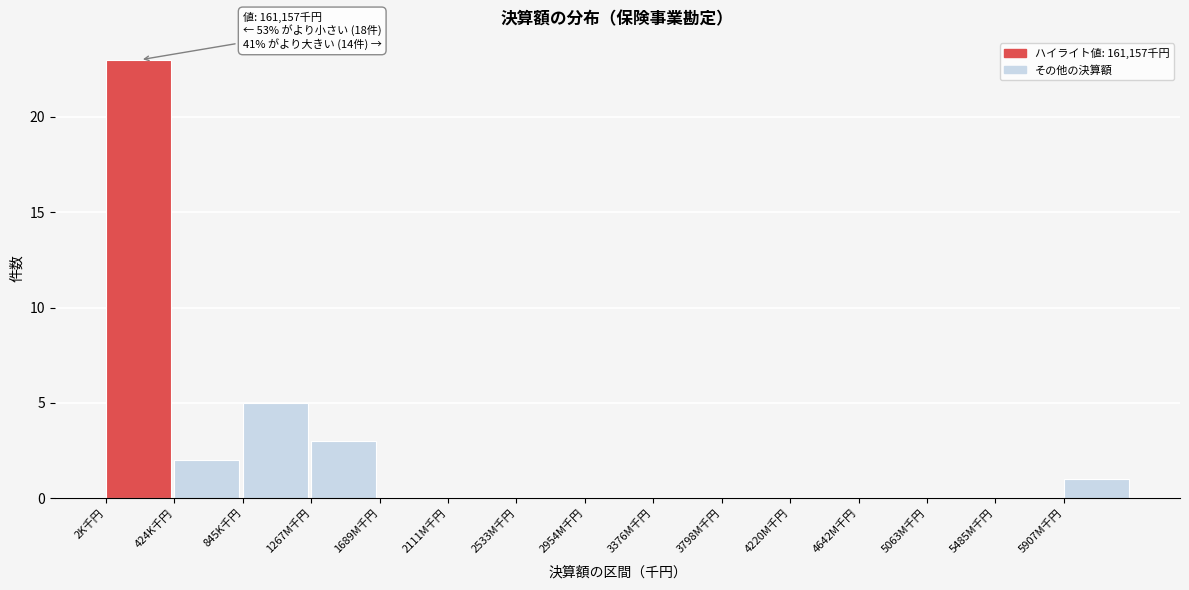

Reading left to right, what are all the values shown in this chart?

2K千円=23	424K千円=2	845K千円=5	1267M千円=3	1689M千円=0	2111M千円=0	2533M千円=0	2954M千円=0	3376M千円=0	3798M千円=0	4220M千円=0	4642M千円=0	5063M千円=0	5485M千円=0	5907M千円=1